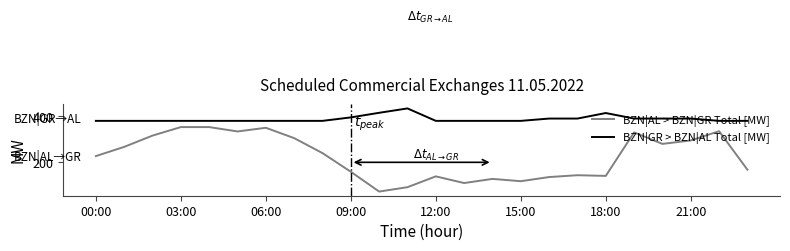

Is this an area chart (filled region under the line)?

No